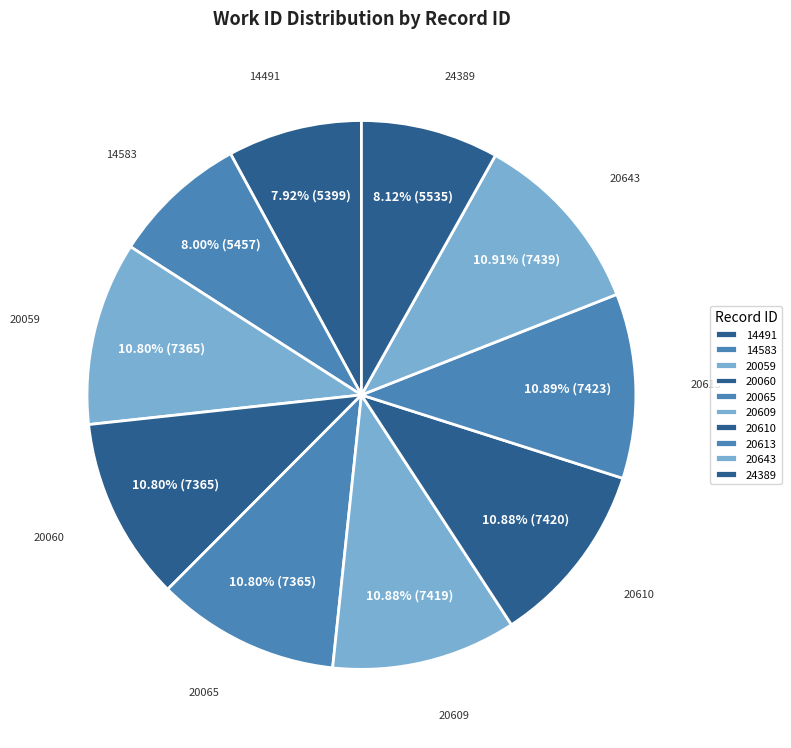

Which has a higher value, 20610 or 14491?

20610